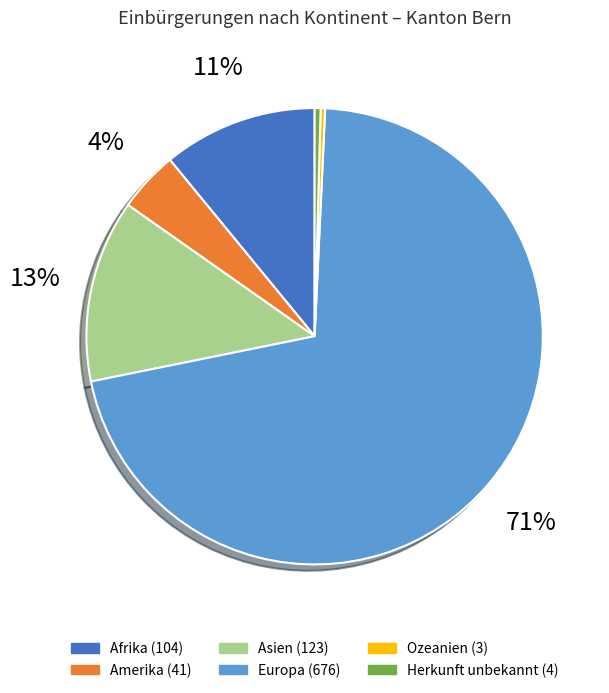

Approximately how many times larger is the value at Afrika compared to Ozeanien?

34.7